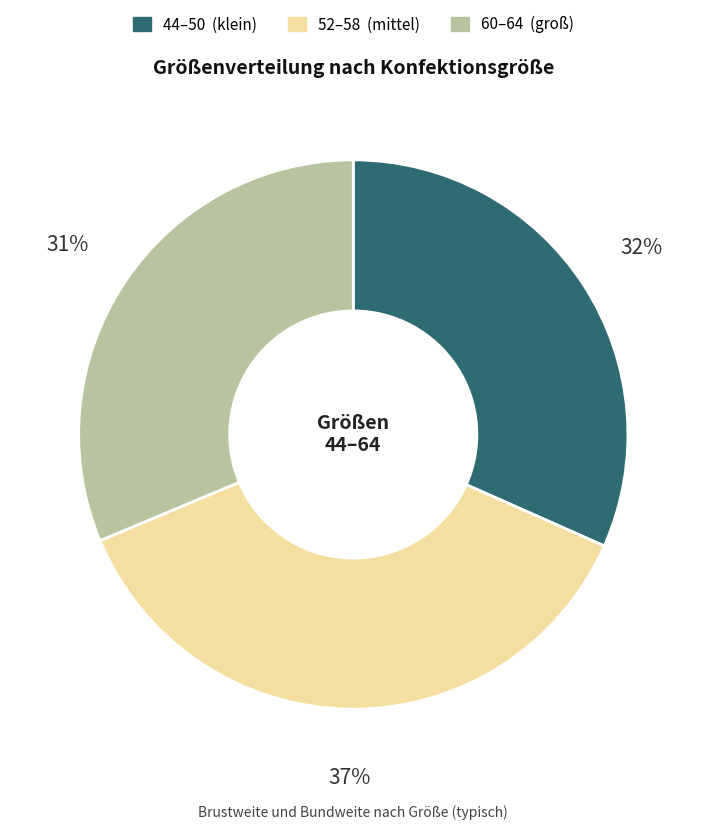

Is there a majority slice in this chart?

No